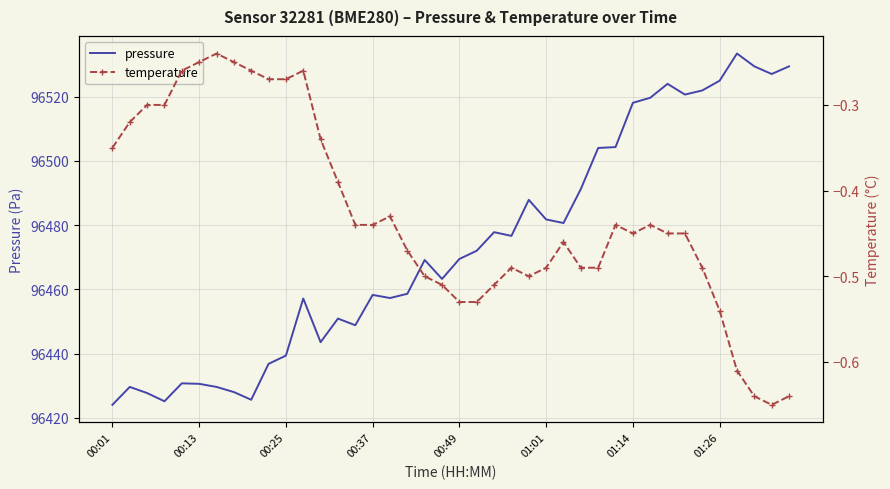

The value of pressure at 00:01 is 96424.1. True or false?

True